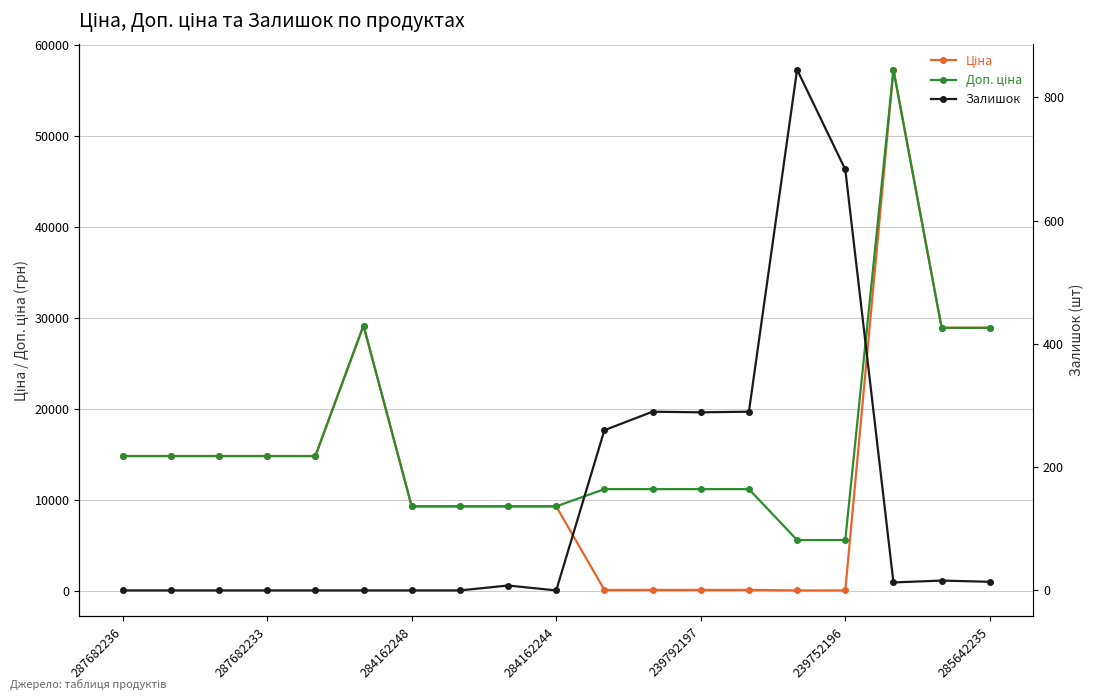

Reading left to right, list all the values displayed in this chart.

Ціна: 14817.6	14817.6	14817.6	14817.6	14817.6	29152.3	9290.5	9290.5	9290.5	9290.5	111.8	111.8	111.8	111.8	55.9	55.9	57258.0	28901.7	28901.7
Доп. ціна: 14817.6	14817.6	14817.6	14817.6	14817.6	29152.3	9290.5	9290.5	9290.5	9290.5	11182.0	11182.0	11182.0	11182.0	5591.0	5591.0	57258.0	28901.7	28901.7
Залишок: 0.0	0.0	0.0	0.0	0.0	0.0	0.0	0.0	8.0	0.0	260.0	290.0	289.0	290.0	845.0	683.0	13.0	16.0	14.0